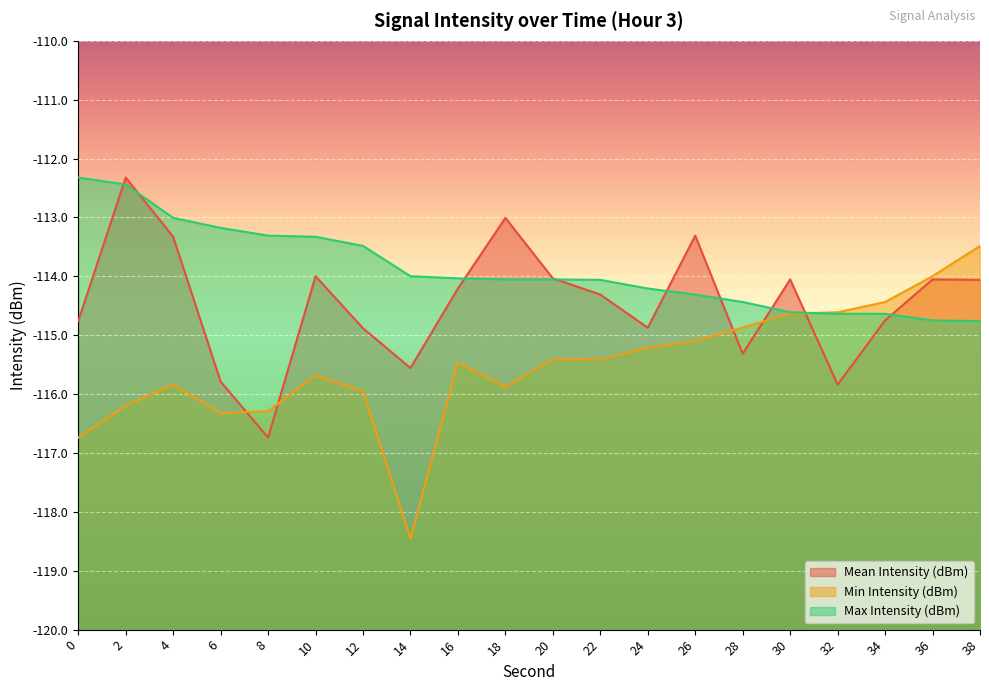

What is the sum of all Max Intensity (dBm) values?

-2277.6